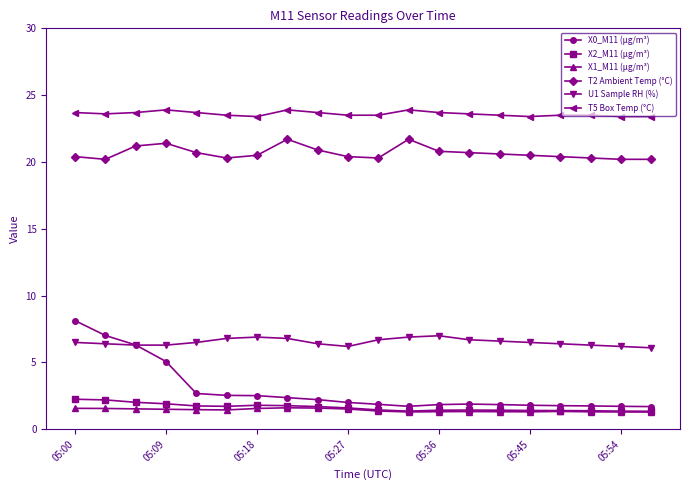

Which series has the largest total across all categories?

T5 Box Temp (°C)